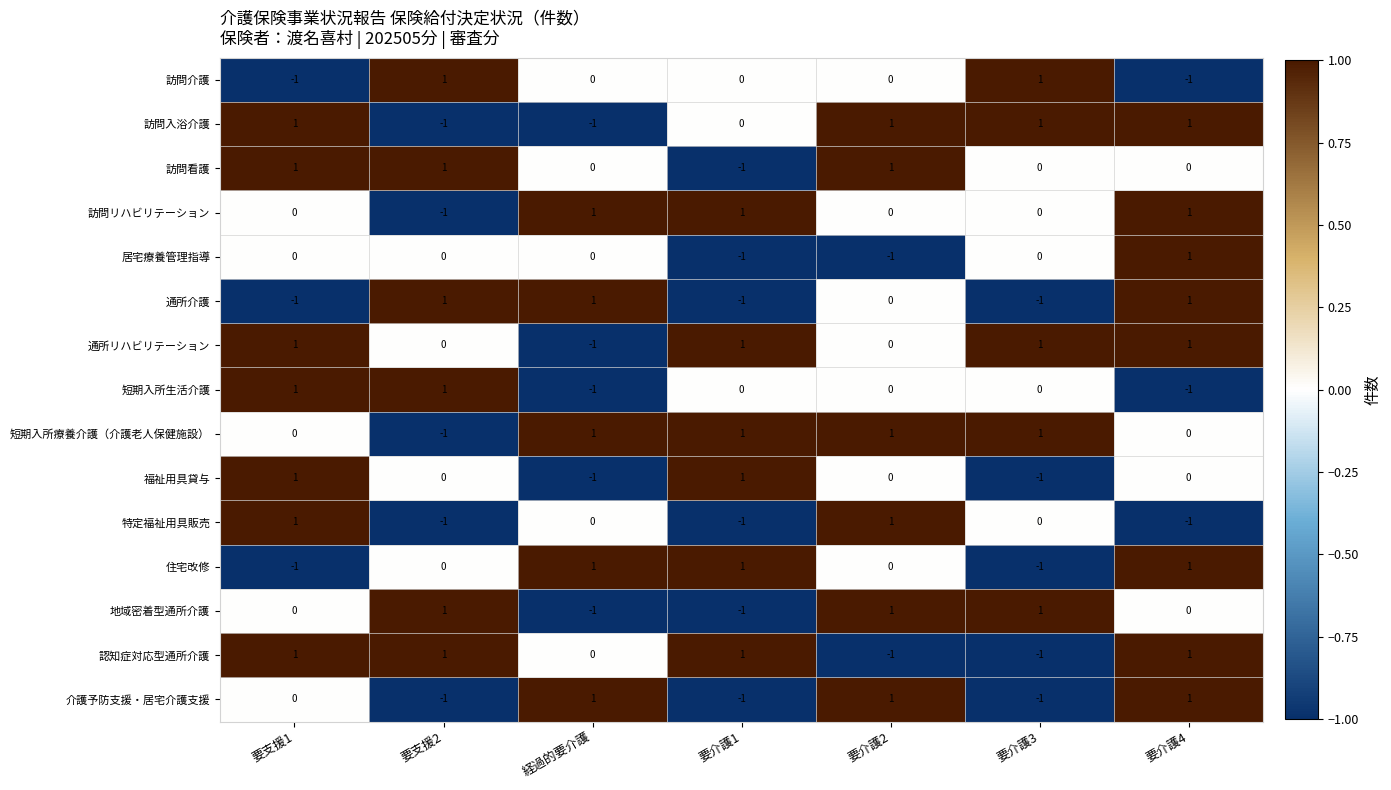

The value of 短期入所生活介護 at 要介護1 is -1. True or false?

False